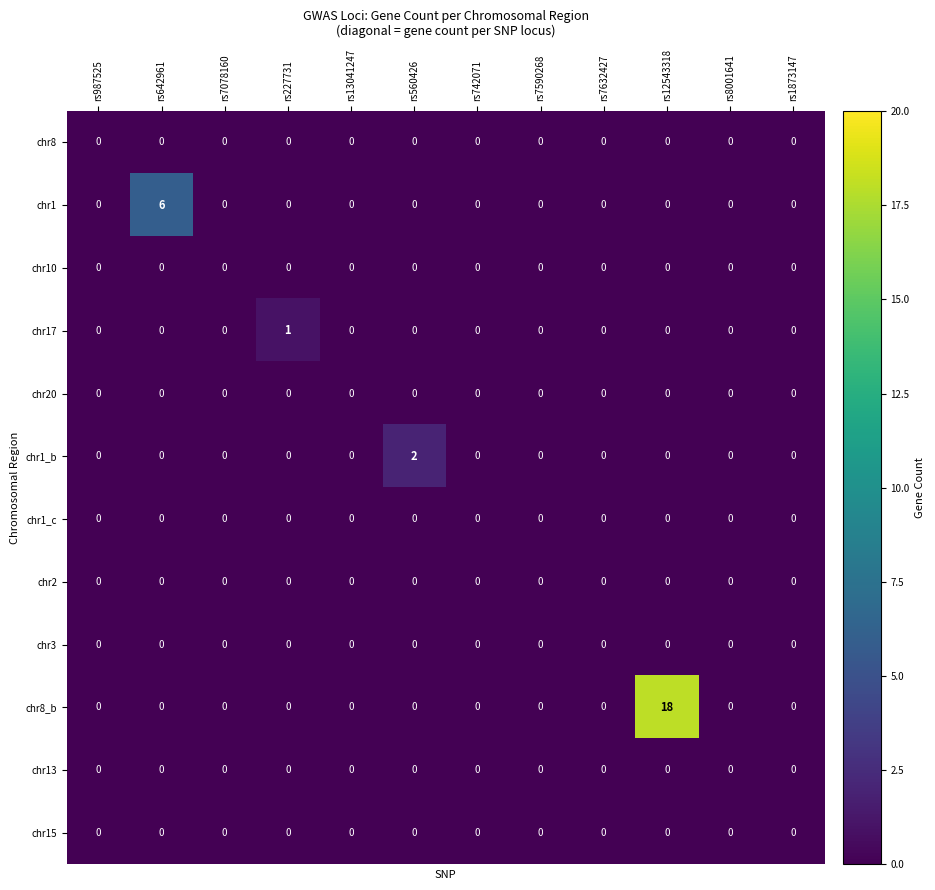

What is the maximum value shown in the chart?

18